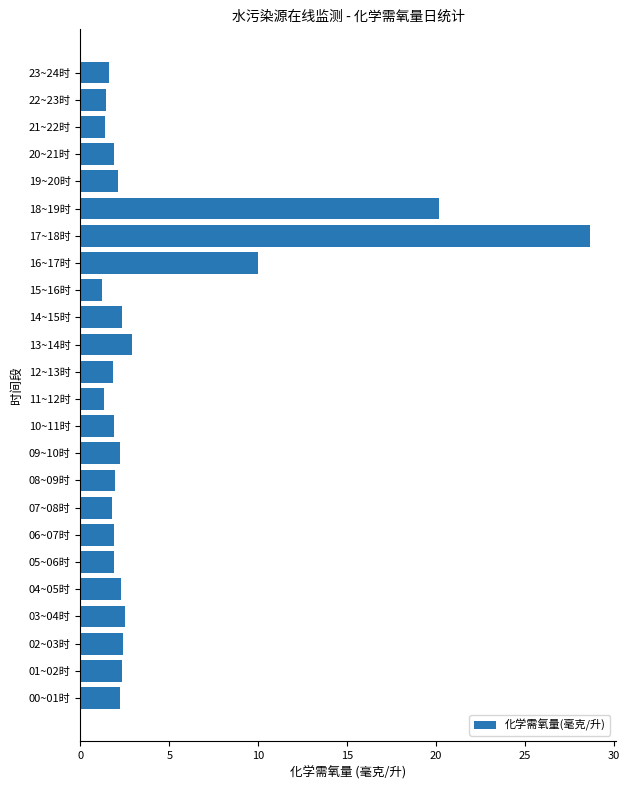

How many bars are there in total?

24